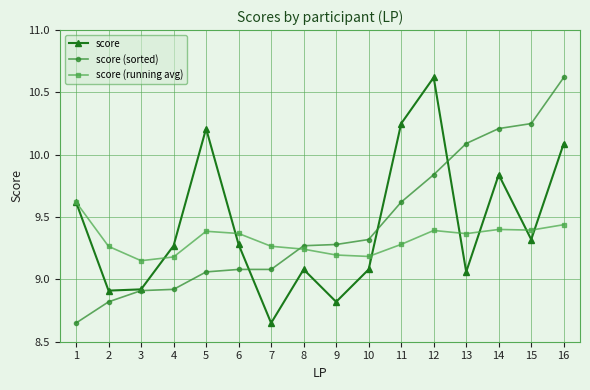

Count the number of categories in the chart.

16